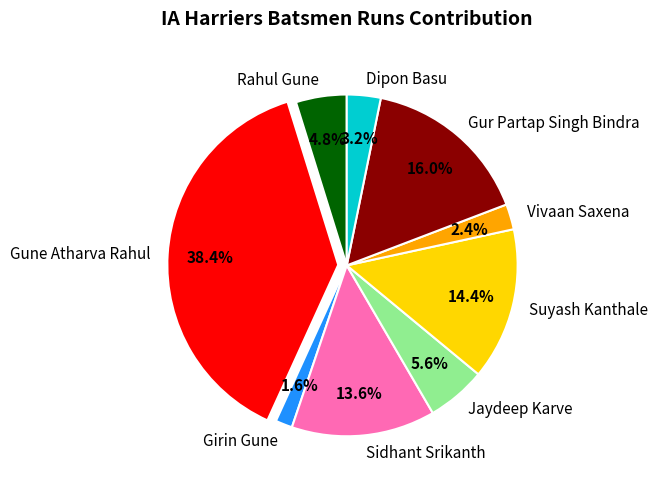

To the nearest percent, what portion does Rahul Gune represent?

5%